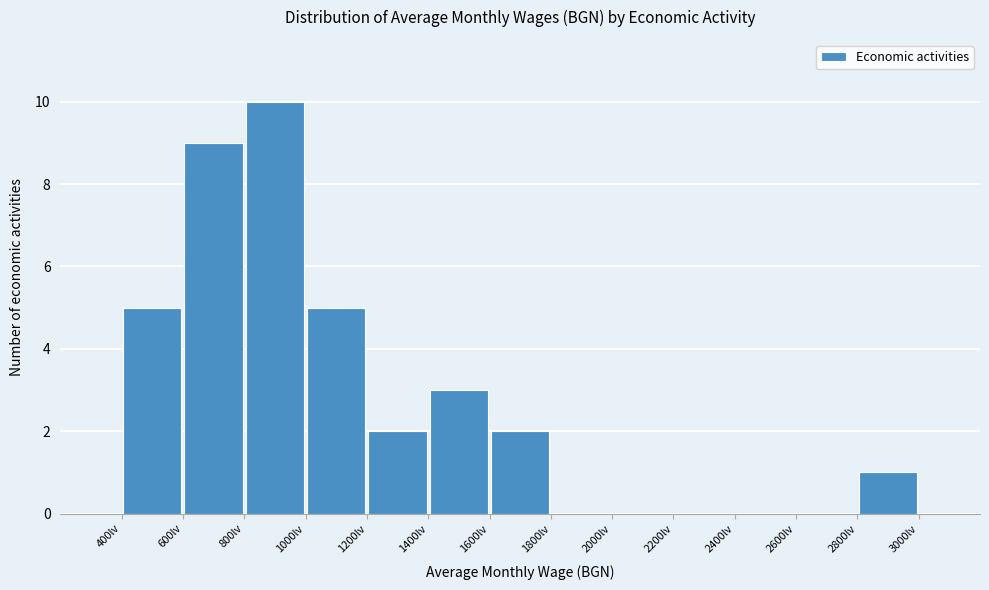

Reading left to right, transcribe this chart: for each bar, give the range it covers on the x-axis and its height. The values are not printed on the chart, so give them approximately, as read against the axis.

400 to 600: 5
600 to 800: 9
800 to 1000: 10
1000 to 1200: 5
1200 to 1400: 2
1400 to 1600: 3
1600 to 1800: 2
1800 to 2000: 0
2000 to 2200: 0
2200 to 2400: 0
2400 to 2600: 0
2600 to 2800: 0
2800 to 3000: 1